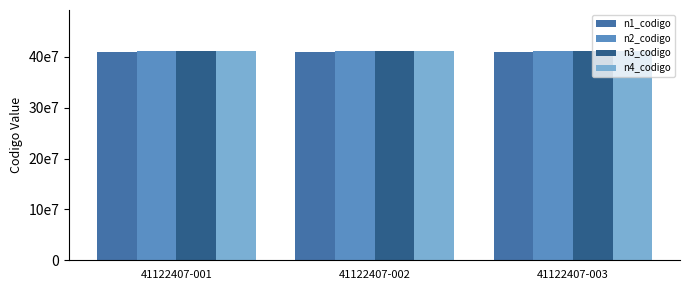

Between 41122407-003 and 41122407-002, which is larger?

41122407-003